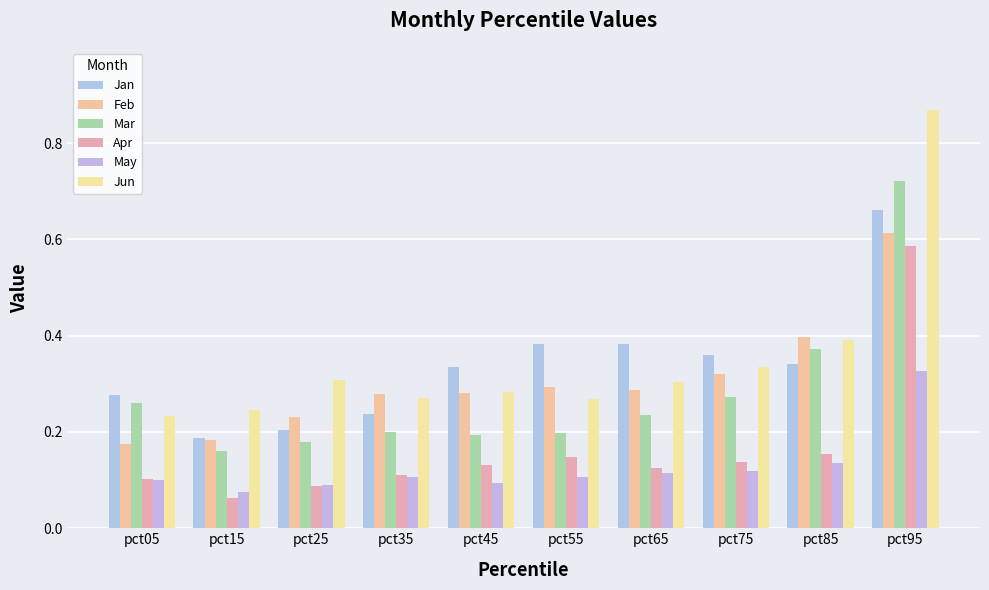

Is the value of Jan at pct85 greater than the value of May at pct65?

Yes